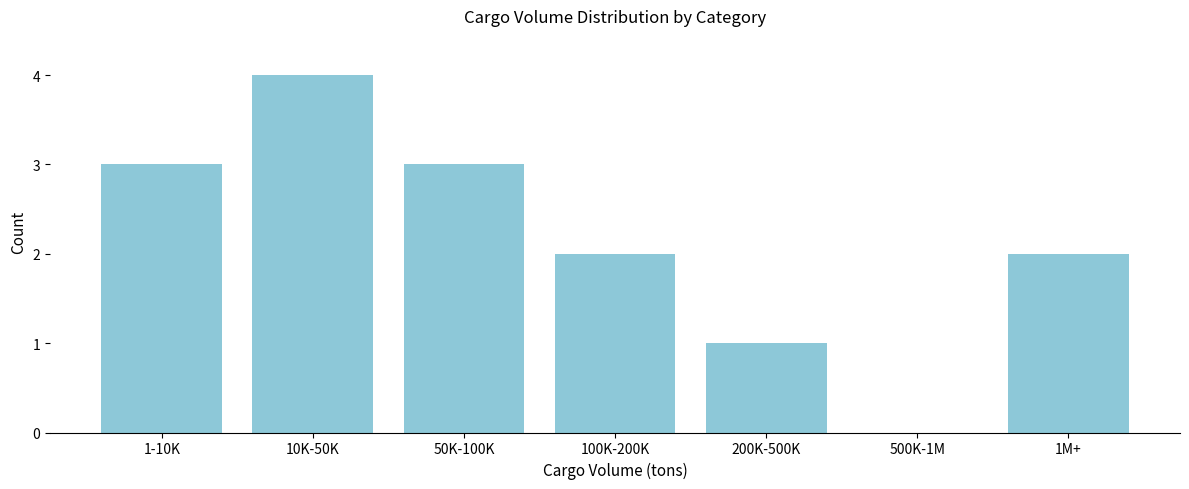

Reading right to left, transcribe all the data shown in this chart.

1M+=2	500K-1M=0	200K-500K=1	100K-200K=2	50K-100K=3	10K-50K=4	1-10K=3